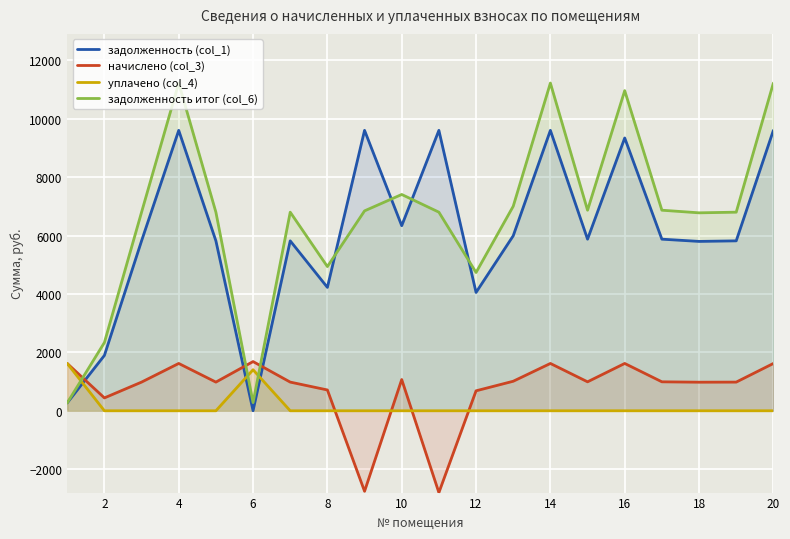

Which series has the largest total across all categories?

задолженность итог (col_6)